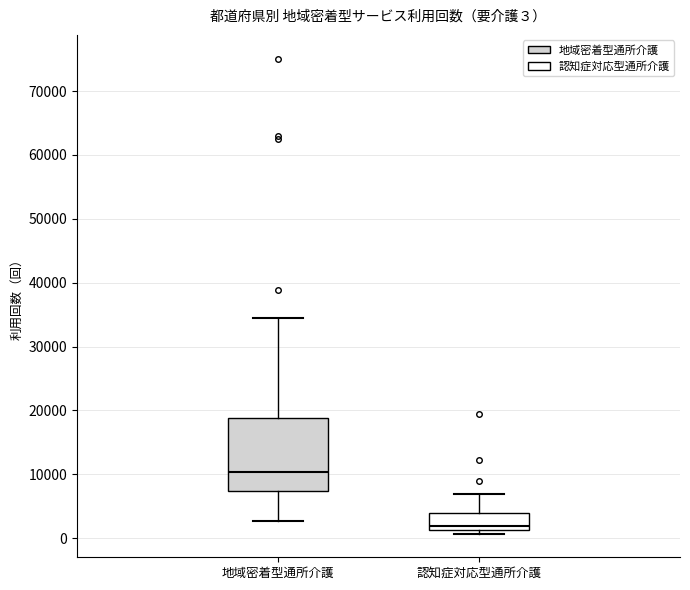

Which box is the tallest, from its lower edge to its upper edge?

地域密着型通所介護